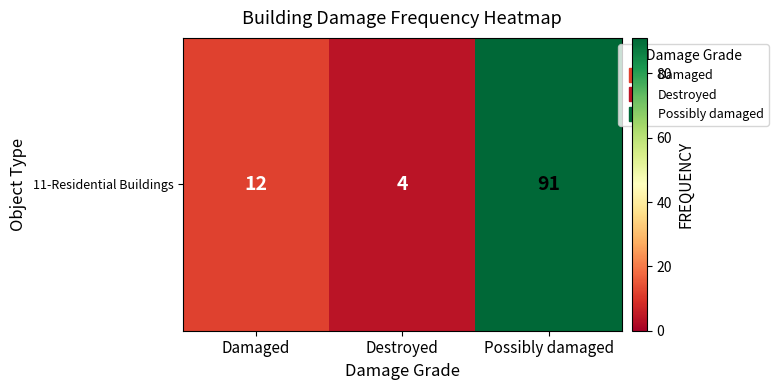

What is the difference between the maximum and second lowest values?

79